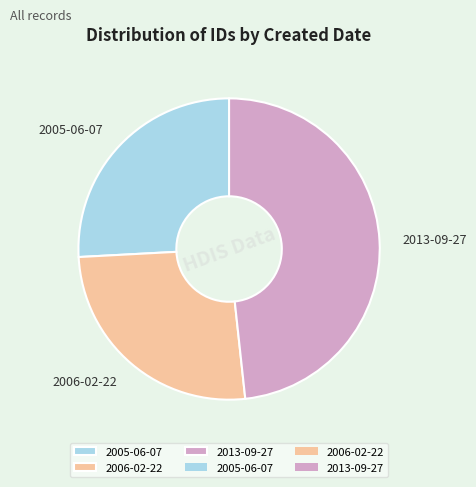

Between 2005-06-07 and 2013-09-27, which is larger?

2013-09-27